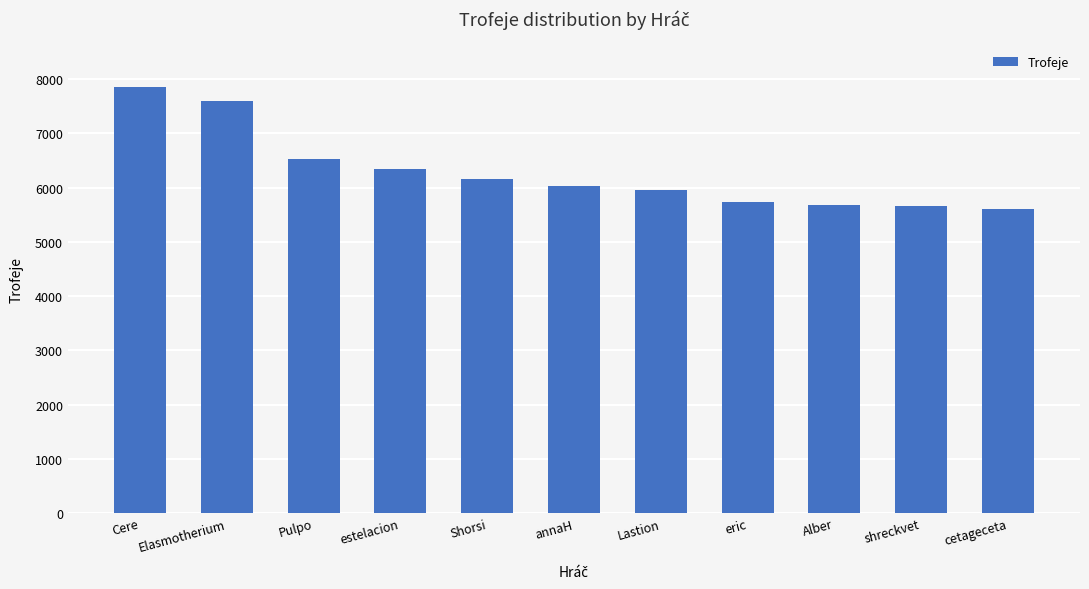

Does the chart contain any negative values?

No